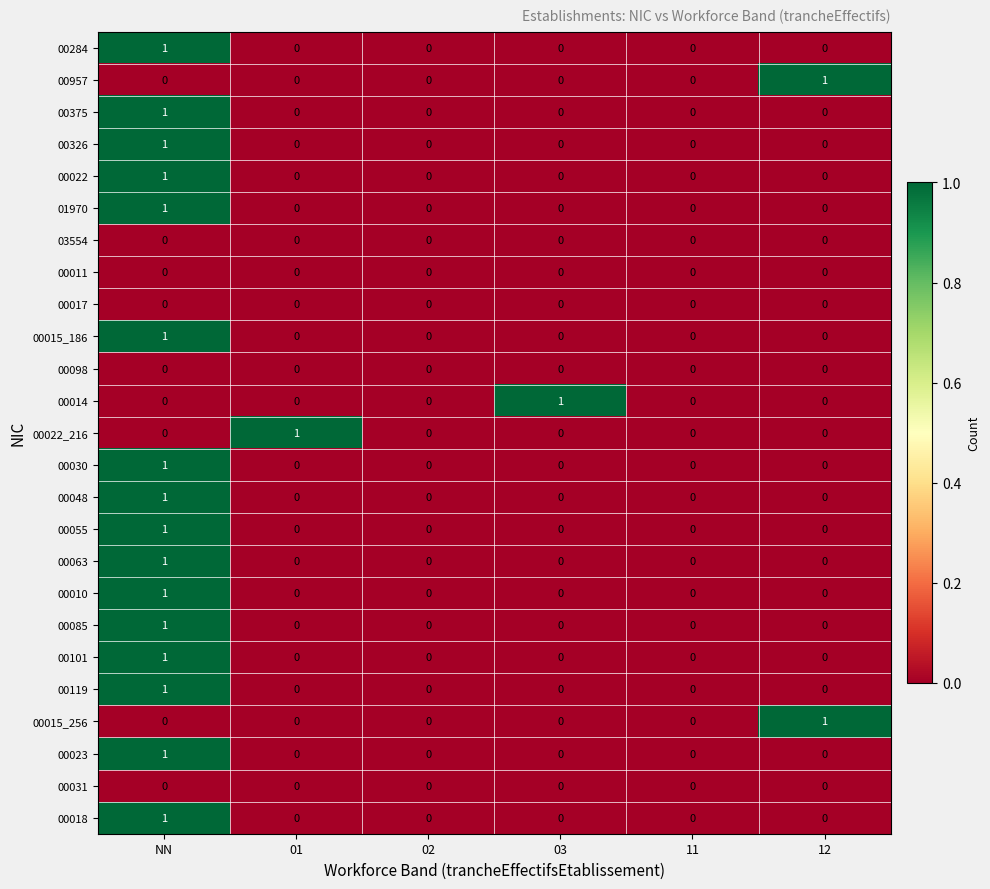

True or false: 00018 has a value of -1 at 02.

False